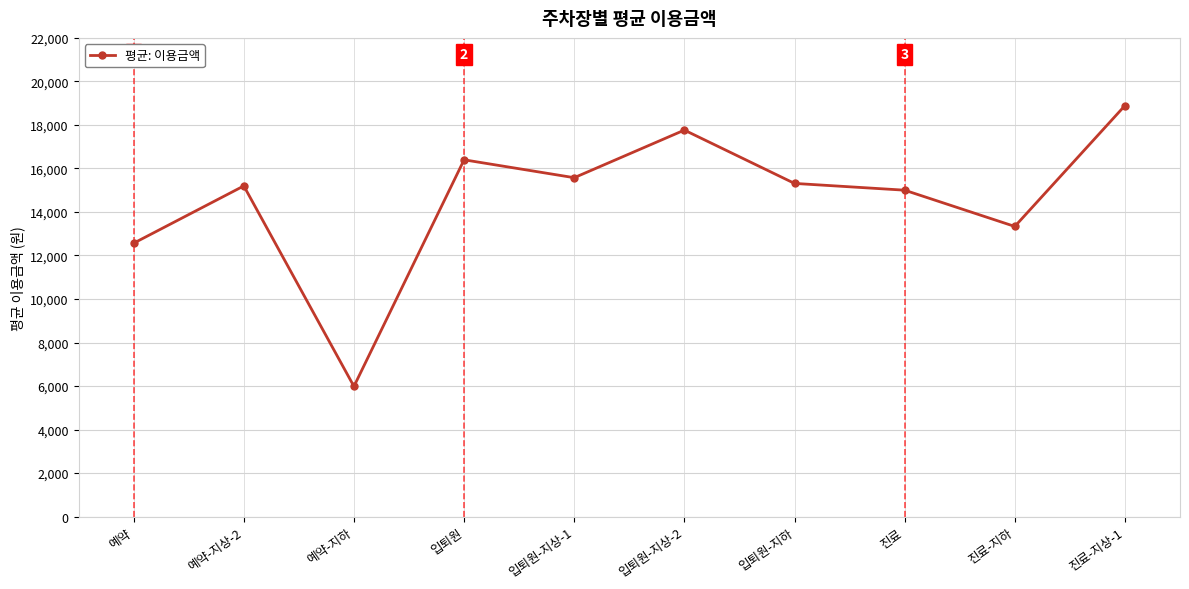

Reading left to right, list all the values displayed in this chart.

12565.0	15197.0	5985.0	16397.5	15575.0	17762.5	15312.5	15001.0	13335.0	18888.3